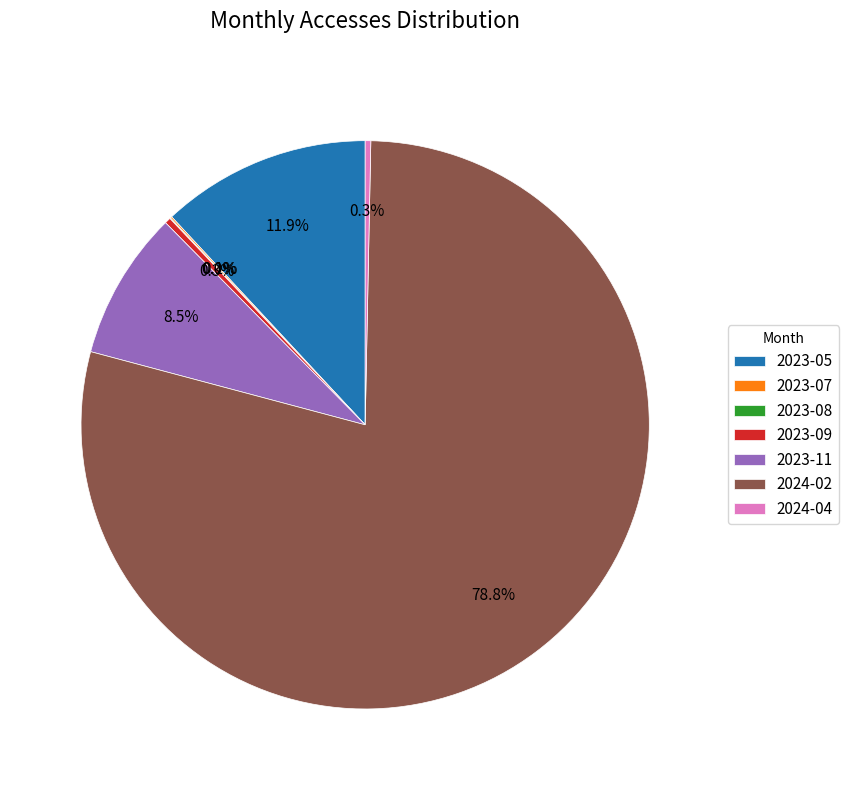

Which has a higher value, 2024-04 or 2023-05?

2023-05